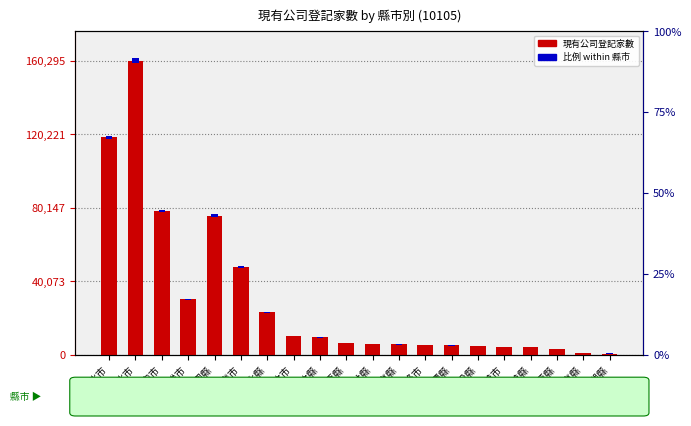

Reading right to left, extract all data points from this chart.

現有公司登記家數: 573.0	1038.0	3226.0	3913.0	3942.0	4513.0	4958.0	5404.0	5499.0	5775.0	6311.0	9345.0	10180.0	23037.0	47760.0	75804.0	30077.0	78444.0	160295.0	118491.0
比例 within 縣市: 8.6	15.6	48.4	58.7	59.1	67.7	74.4	81.1	82.5	86.6	94.7	140.2	152.7	345.6	716.4	1137.1	451.2	1176.7	2404.4	1777.4